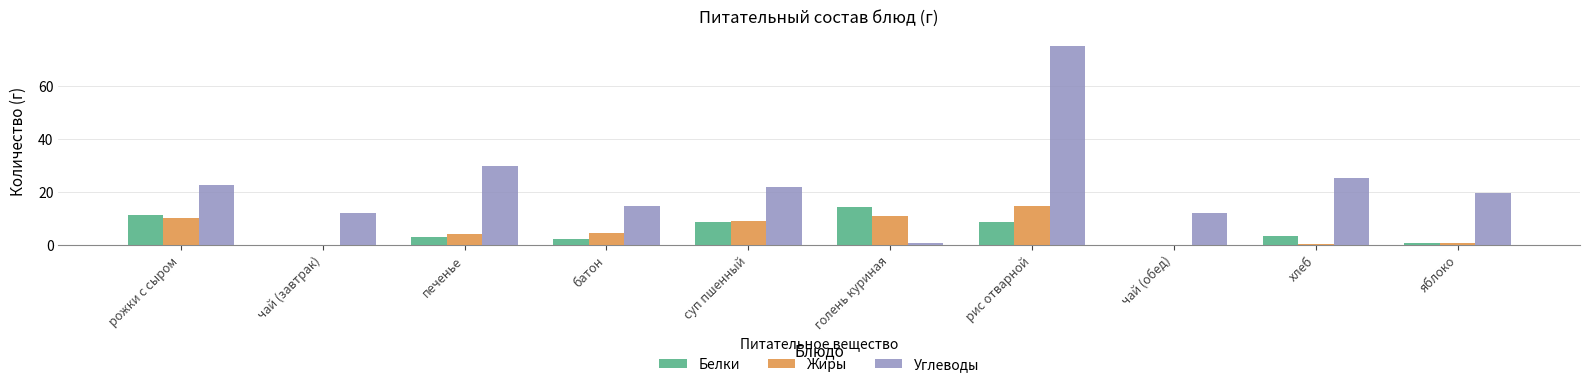

At which label does Жиры first exceed 4?

рожки с сыром